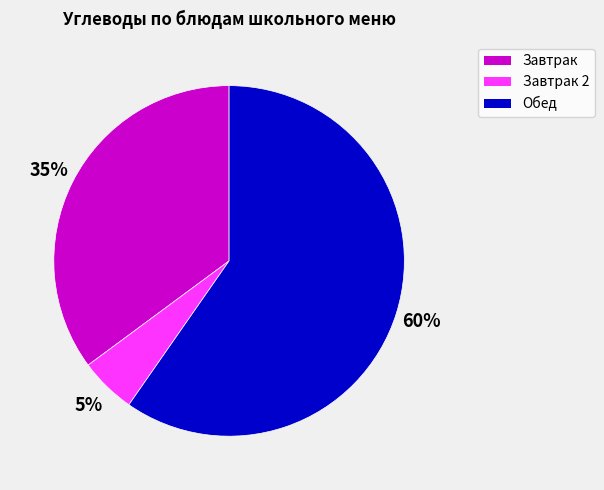

To the nearest percent, what is the average slice percentage?

33%